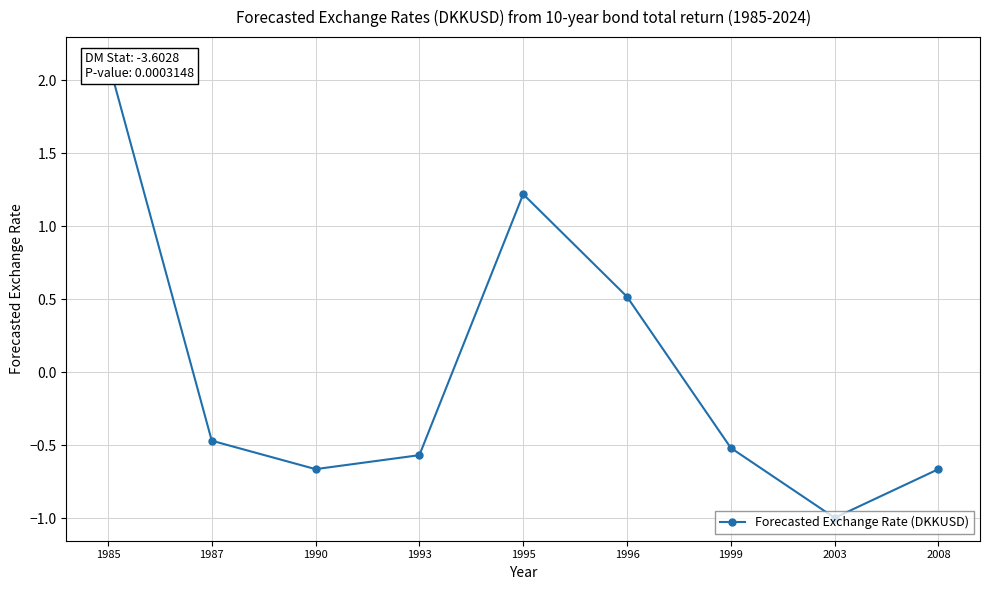

What is the smallest value displayed?

-1.0